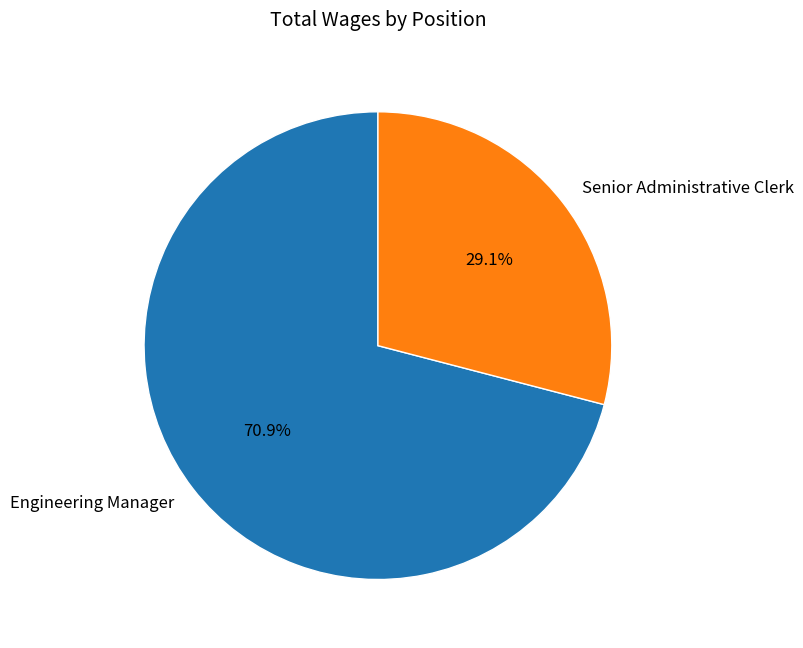

Count the number of slices in the pie.

2